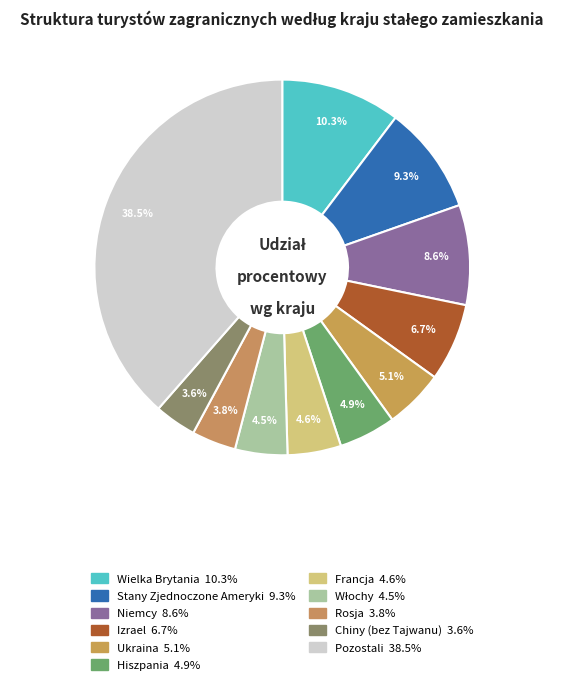

Combined, do Rosja and Włochy account for over 50%?

No